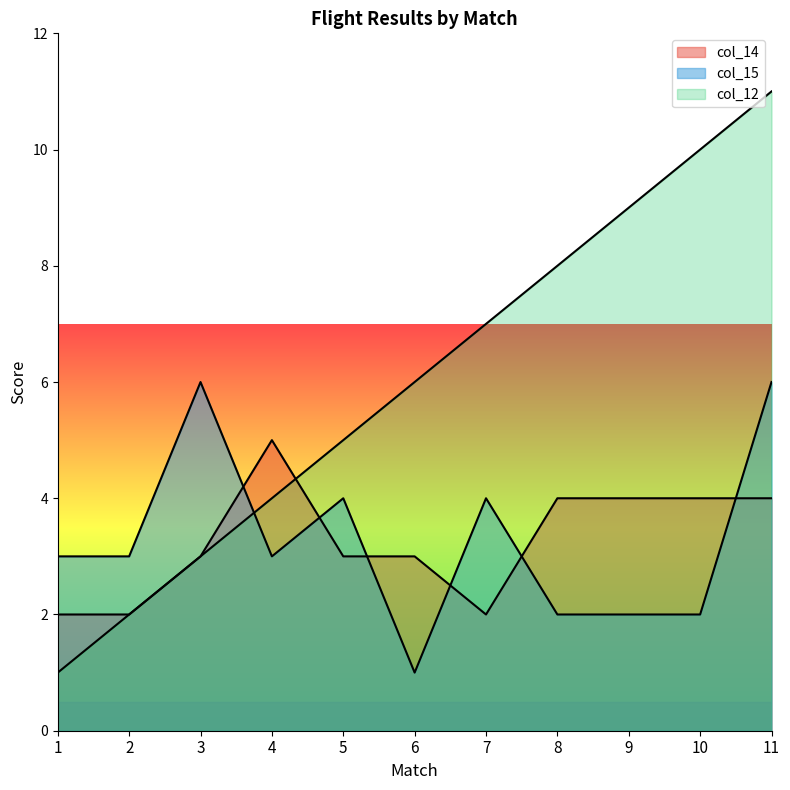

At which label is col_15 closest to 3?

1